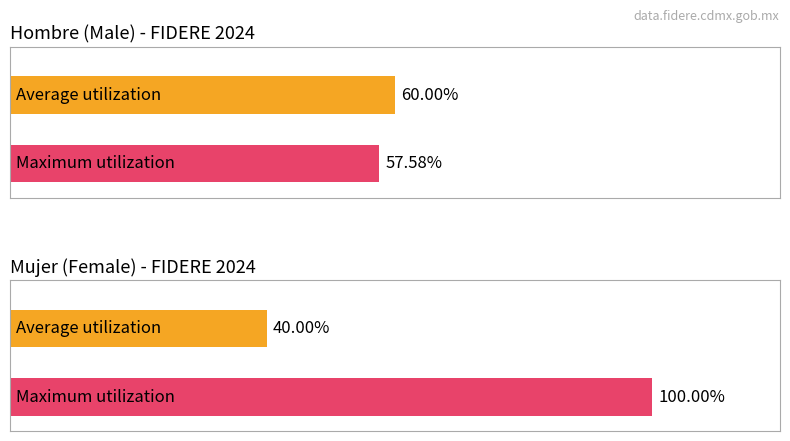

Are the bars grouped side by side (vs. stacked)?

Yes